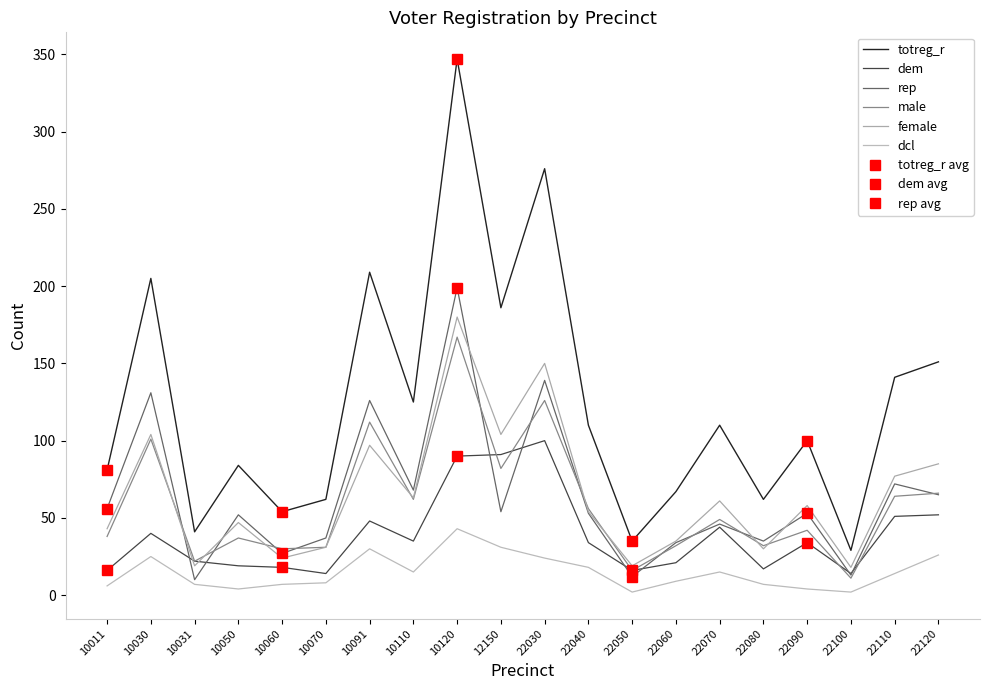

True or false: rep has a value of 16 at 22070.

False